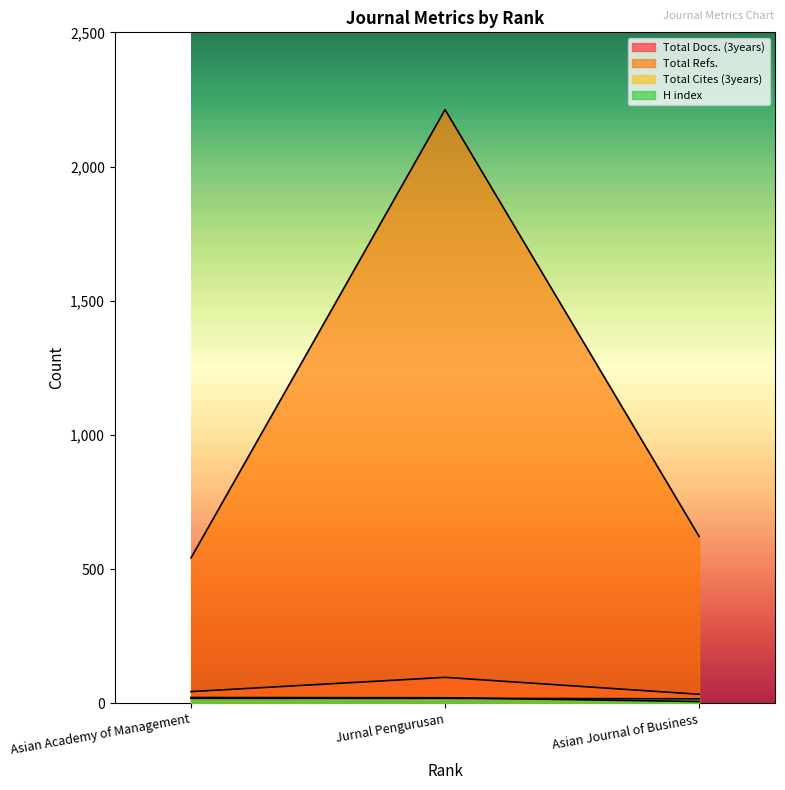

Is the value of Total Refs. at Asian Journal of Business greater than the value of H index at Jurnal Pengurusan?

Yes